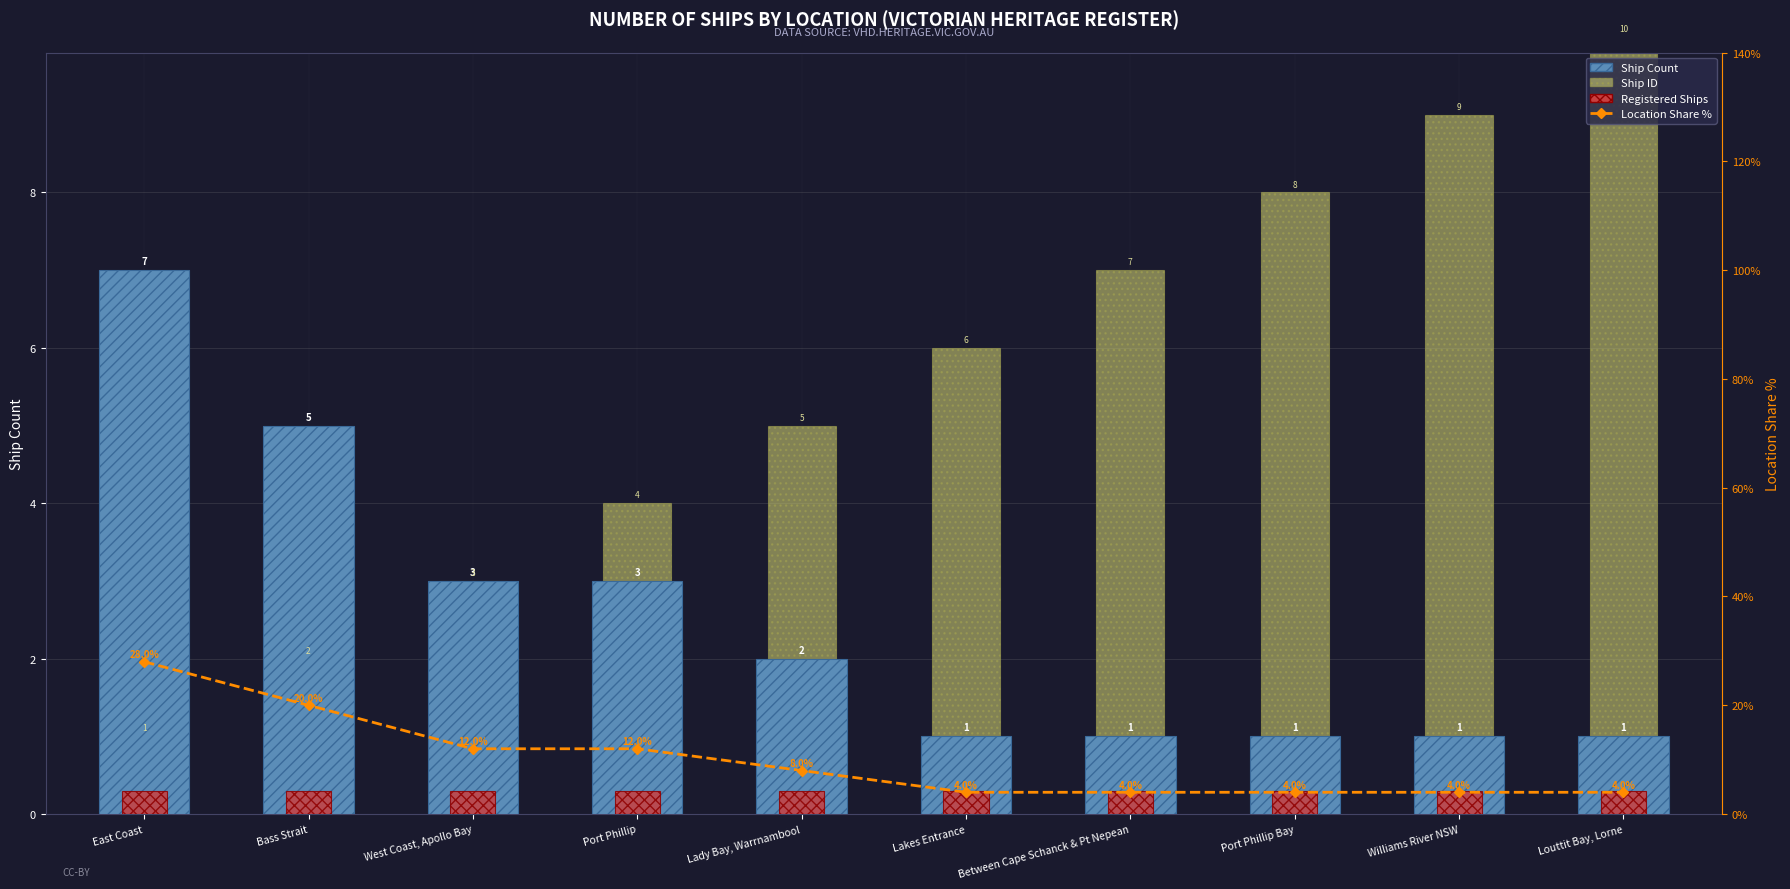

Reading left to right, list all the values displayed in this chart.

Ship Count: East Coast=7.0	Bass Strait=5.0	West Coast, Apollo Bay=3.0	Port Phillip=3.0	Lady Bay, Warrnambool=2.0	Lakes Entrance=1.0	Between Cape Schanck & Pt Nepean=1.0	Port Phillip Bay=1.0	Williams River NSW=1.0	Louttit Bay, Lorne=1.0
Ship ID: East Coast=1.0	Bass Strait=2.0	West Coast, Apollo Bay=3.0	Port Phillip=4.0	Lady Bay, Warrnambool=5.0	Lakes Entrance=6.0	Between Cape Schanck & Pt Nepean=7.0	Port Phillip Bay=8.0	Williams River NSW=9.0	Louttit Bay, Lorne=10.0
Registered Ships: East Coast=0.3	Bass Strait=0.3	West Coast, Apollo Bay=0.3	Port Phillip=0.3	Lady Bay, Warrnambool=0.3	Lakes Entrance=0.3	Between Cape Schanck & Pt Nepean=0.3	Port Phillip Bay=0.3	Williams River NSW=0.3	Louttit Bay, Lorne=0.3
Location Share %: East Coast=28.0	Bass Strait=20.0	West Coast, Apollo Bay=12.0	Port Phillip=12.0	Lady Bay, Warrnambool=8.0	Lakes Entrance=4.0	Between Cape Schanck & Pt Nepean=4.0	Port Phillip Bay=4.0	Williams River NSW=4.0	Louttit Bay, Lorne=4.0